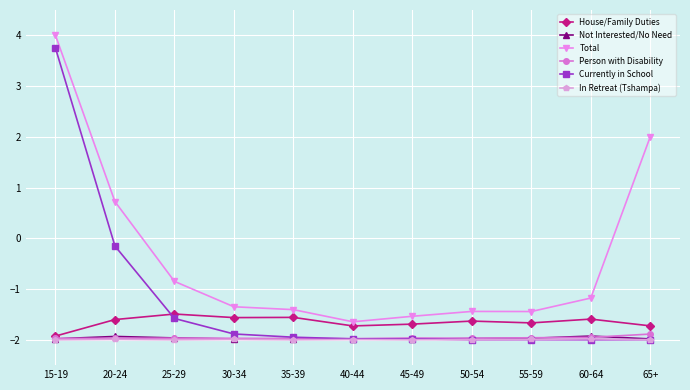

What is the label of the 7th point from the left?

45-49